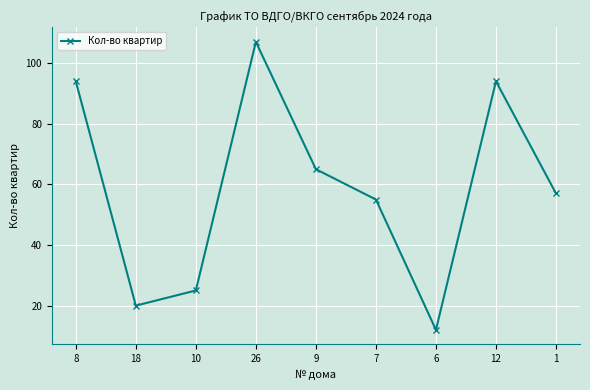

How many data points are less than 57?

4